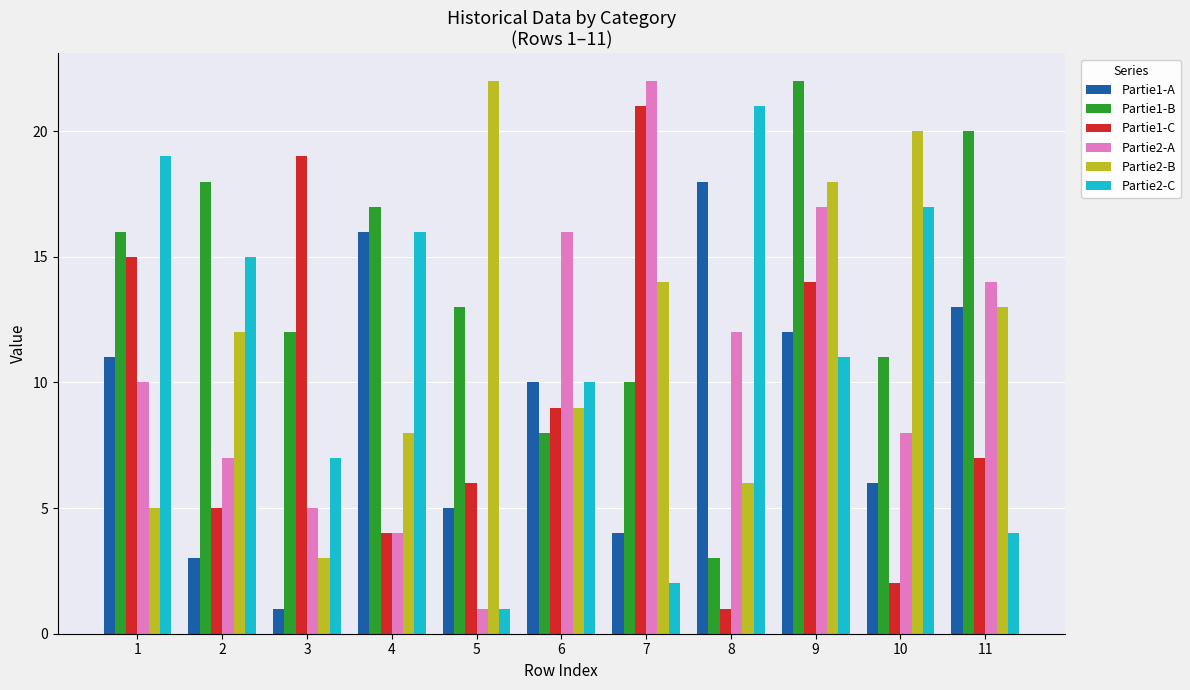

What is the maximum value for Partie1-A?

18